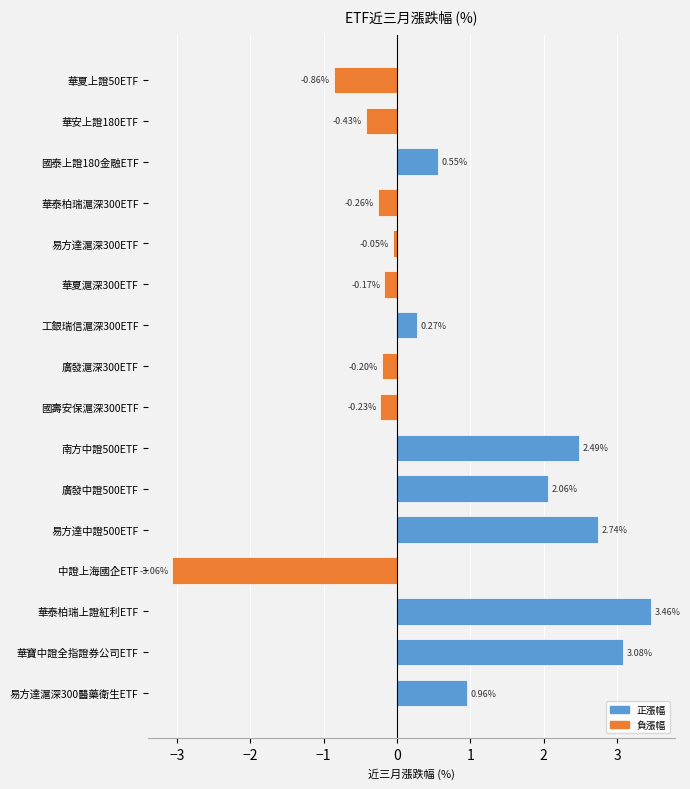

What is the difference between the second highest and minimum values?

6.1